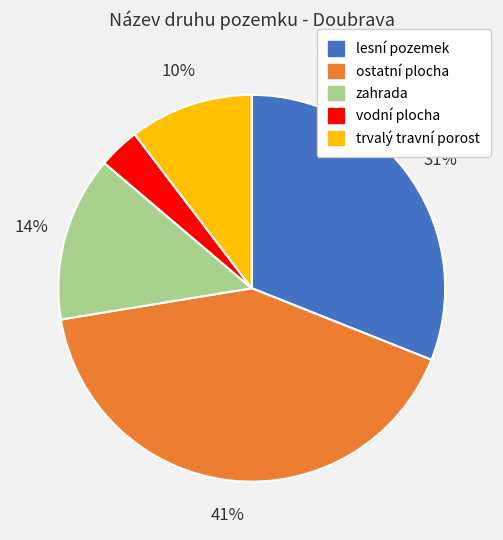

What percentage is the trvalý travní porost slice, to the nearest percent?

10%